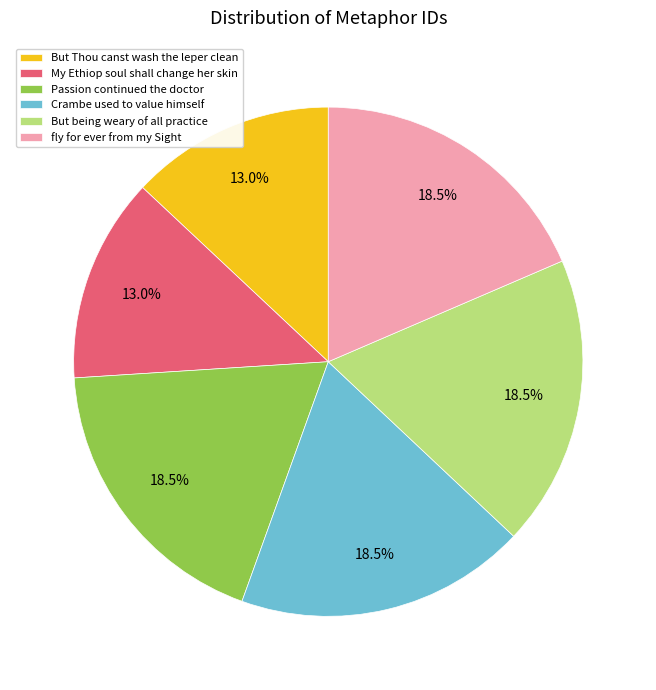

Is there any slice that represents more than half of the pie?

No